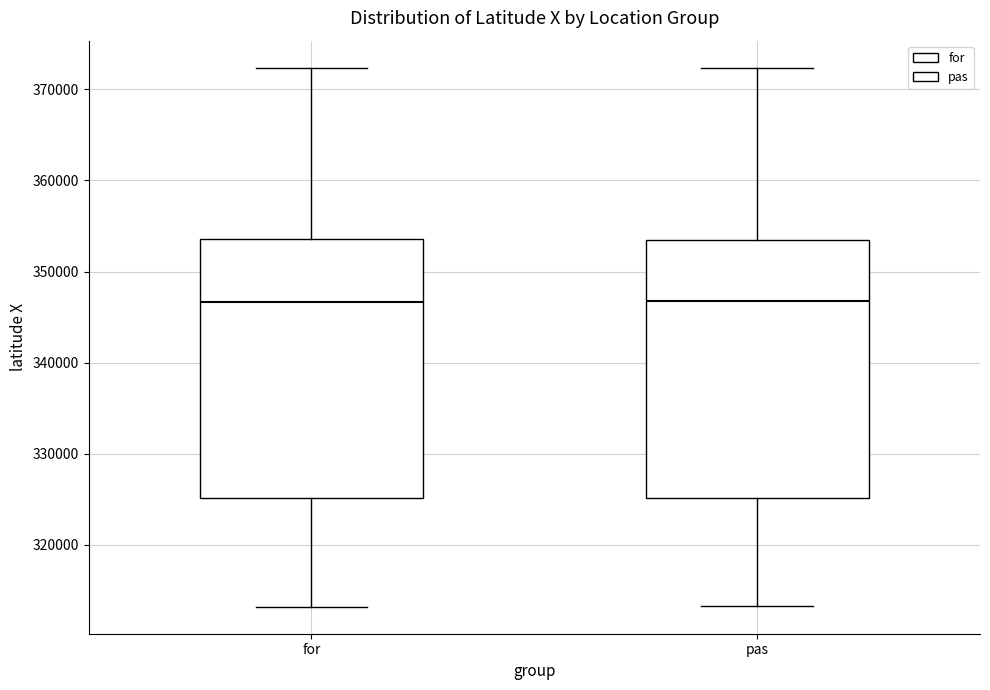

Where does the median line of the box for for sit on the y-axis? The values are not printed on the chart, so give them approximately, as read against the axis.

347000